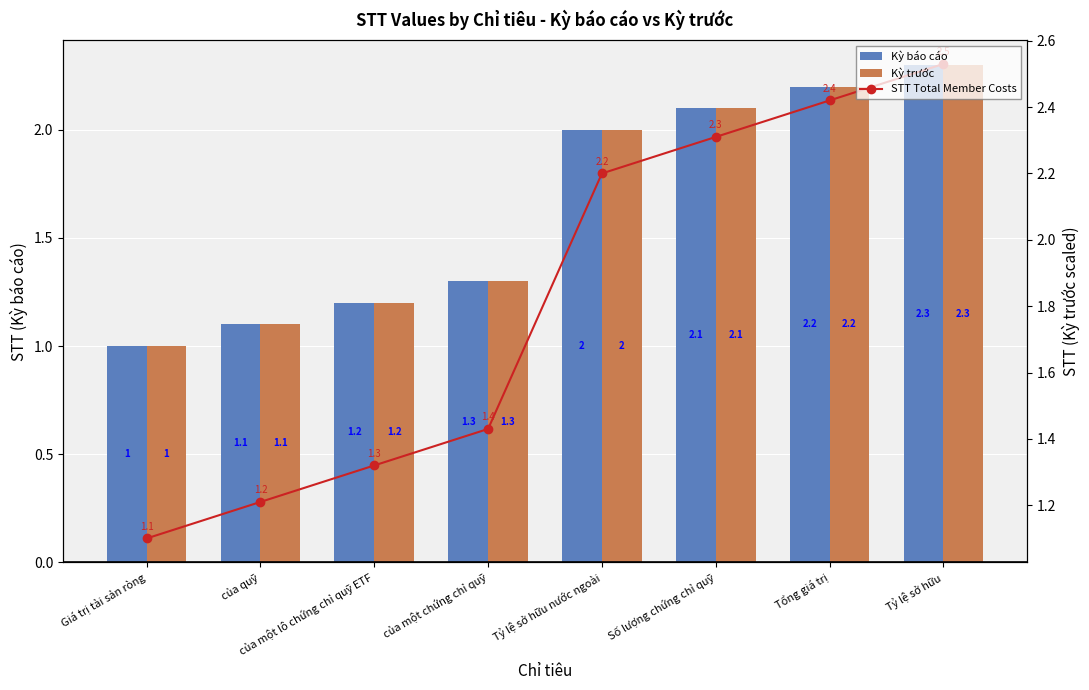

What is the total value across all series at Tỷ lệ sở hữu nước ngoài?

6.2